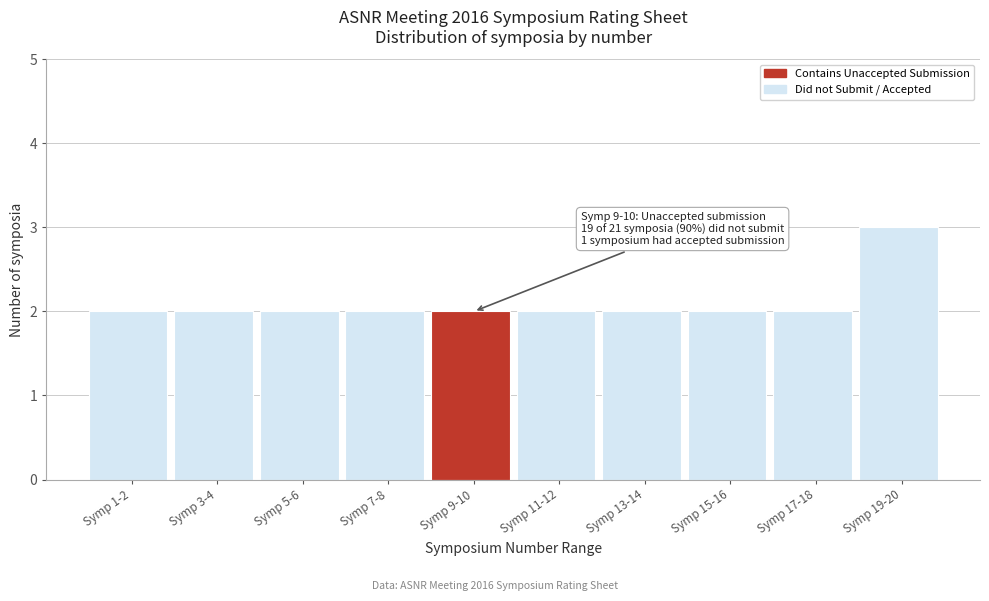

Reading left to right, transcribe all the data shown in this chart.

2	2	2	2	2	2	2	2	2	3